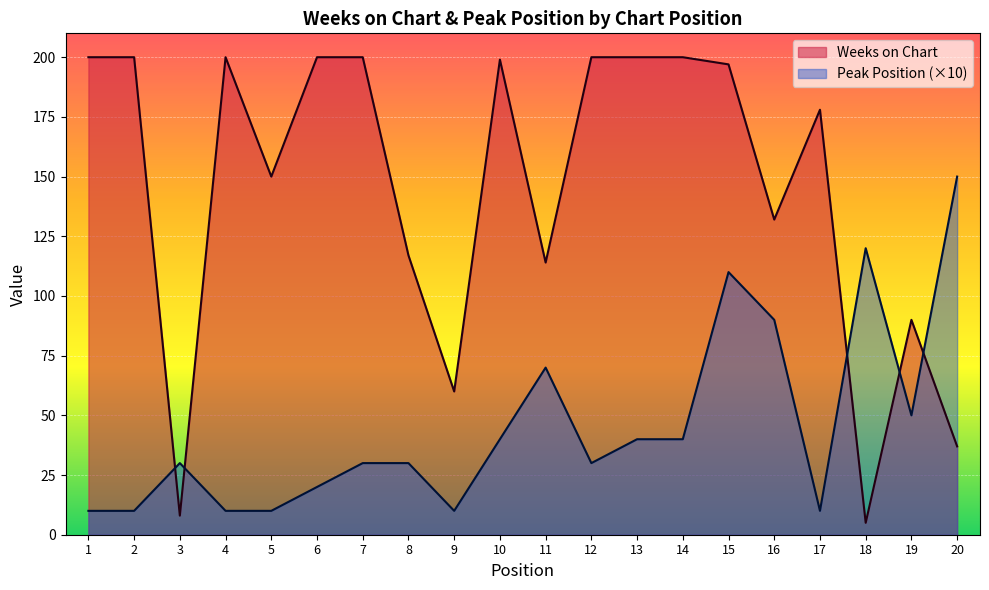

The Weeks on Chart series shows 200 at 4. True or false?

True